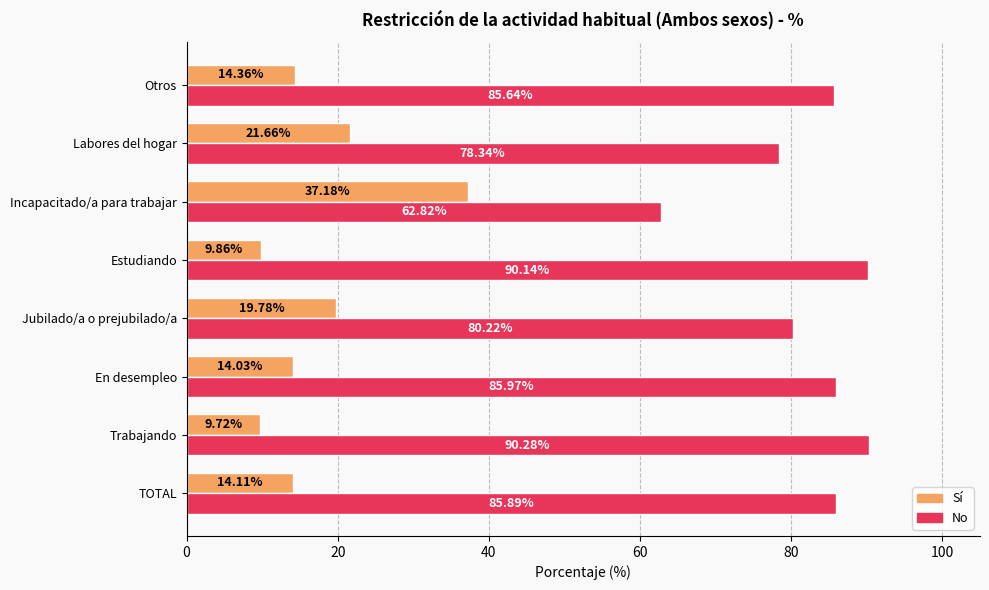

What is the difference between the second highest and second lowest values in the No series?

11.8